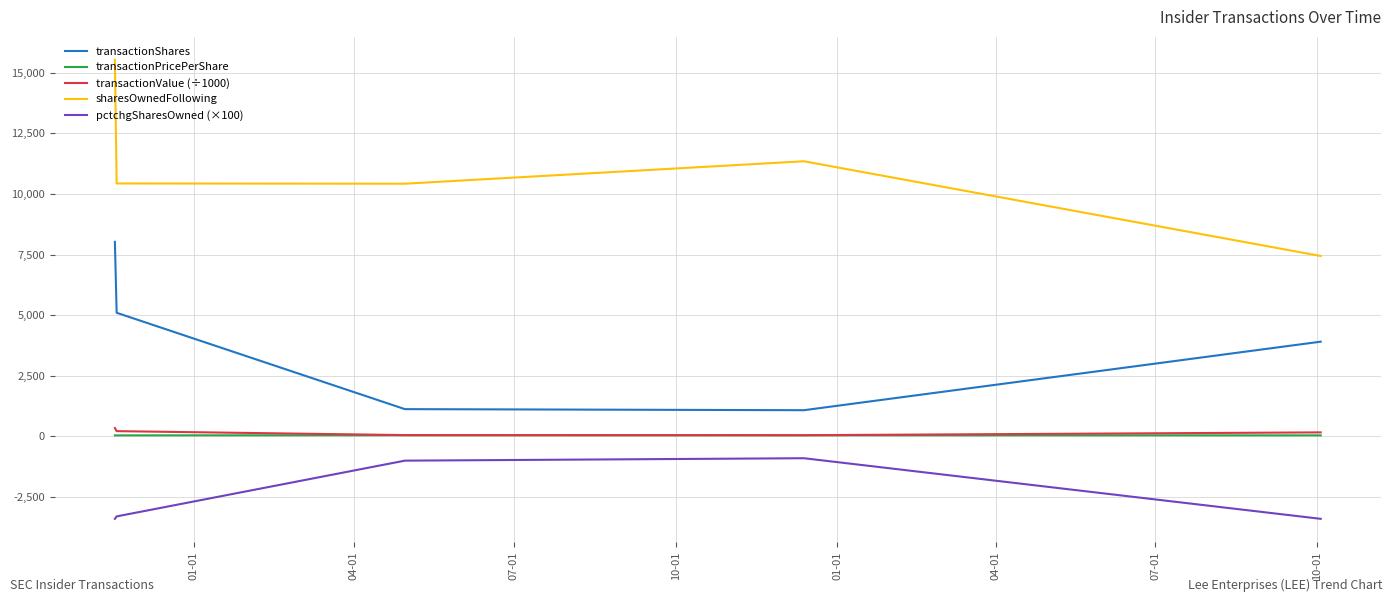

Which series has the widest spread of values?

sharesOwnedFollowing